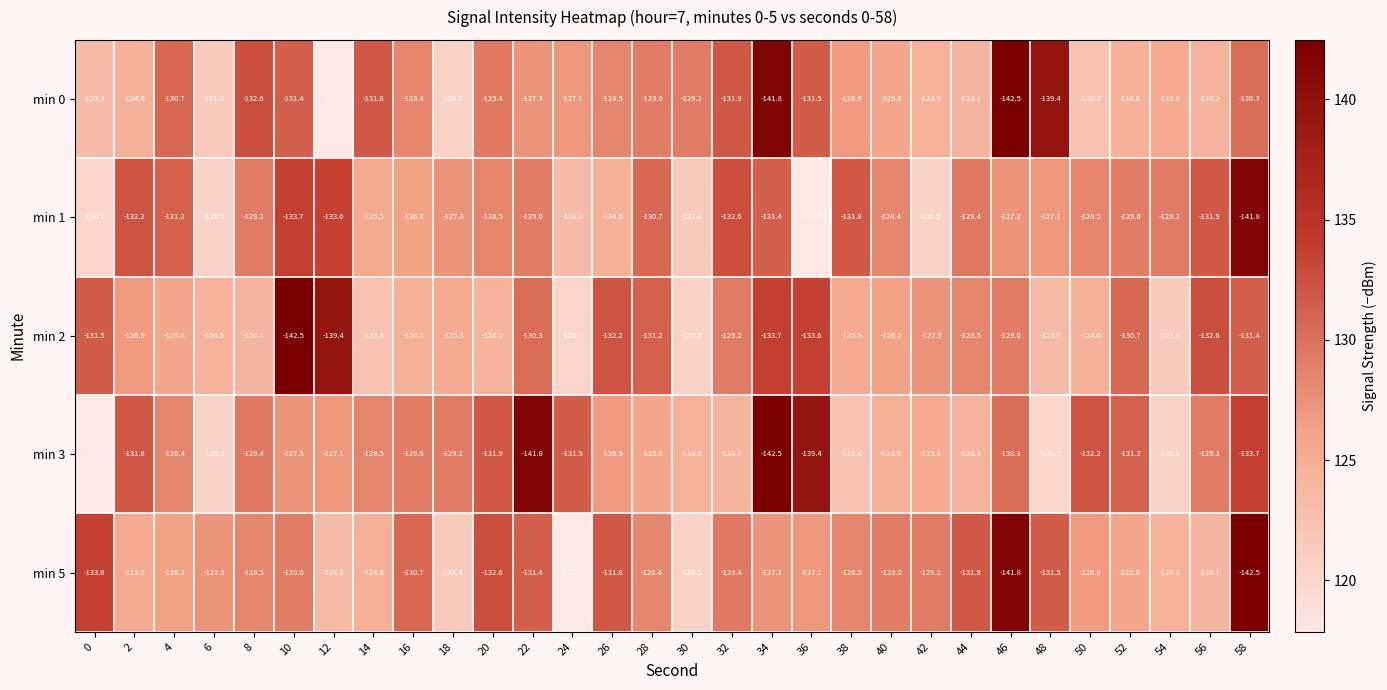

The value of min 5 at 38 is -128.5. True or false?

True